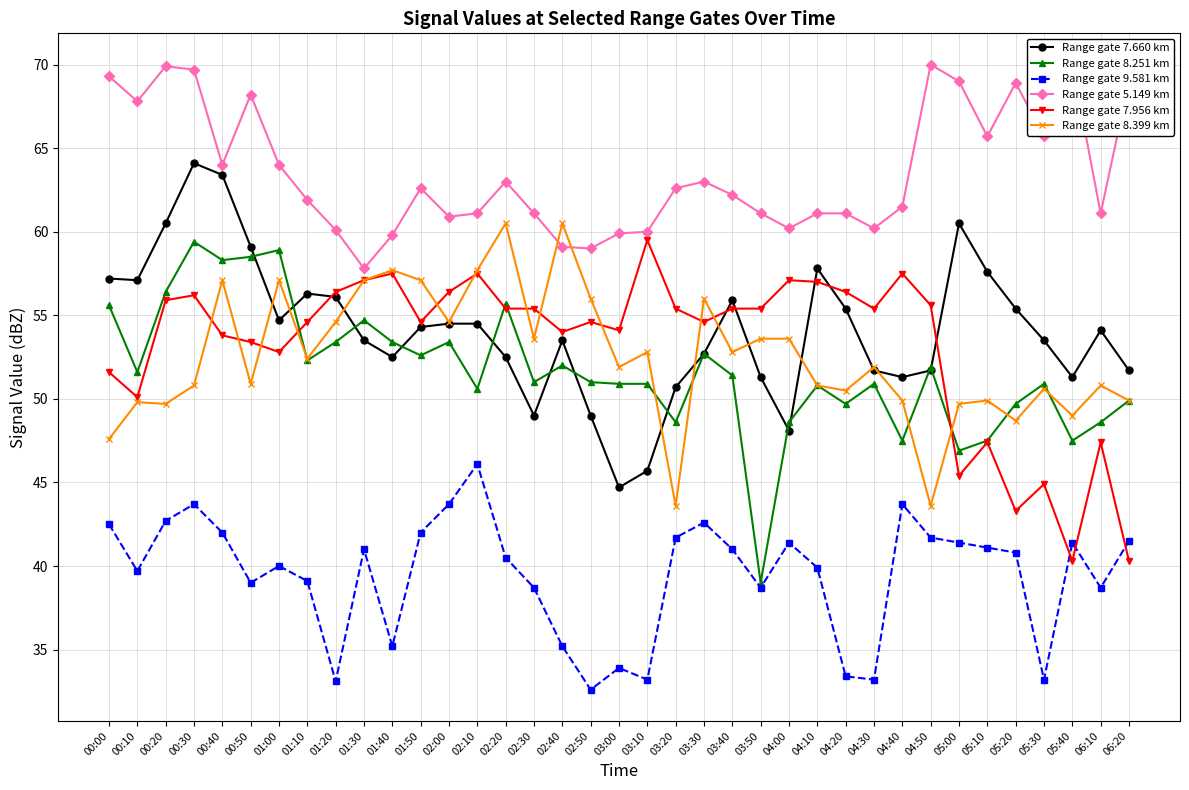

Which series has the largest range (max minus min)?

Range gate 8.251 km